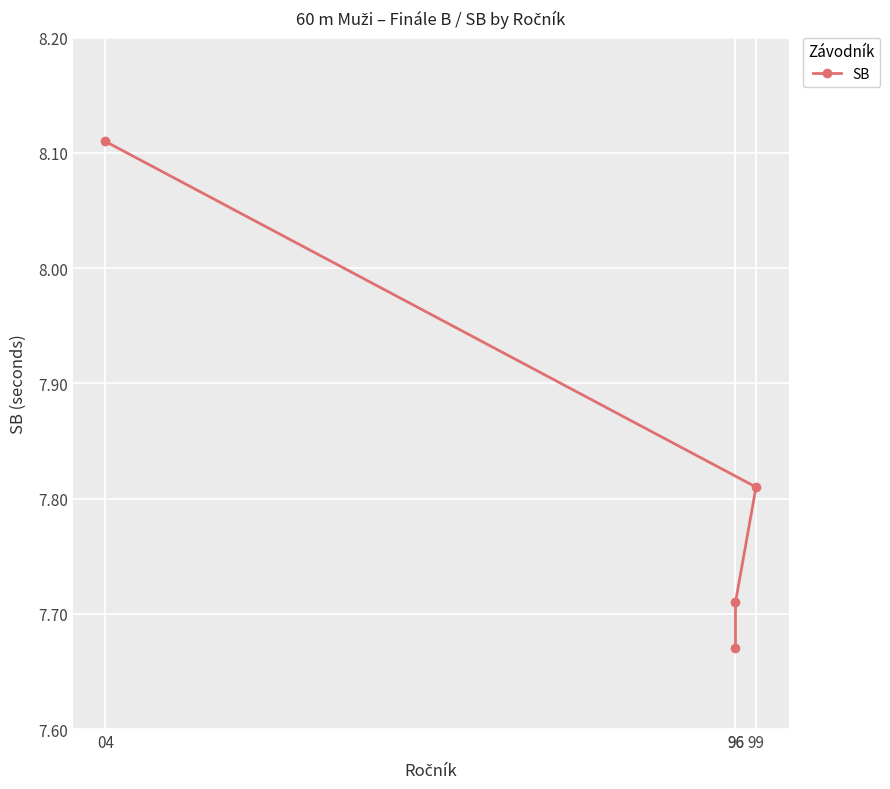

True or false: there are more than 0 points higher than both neighbors.

False